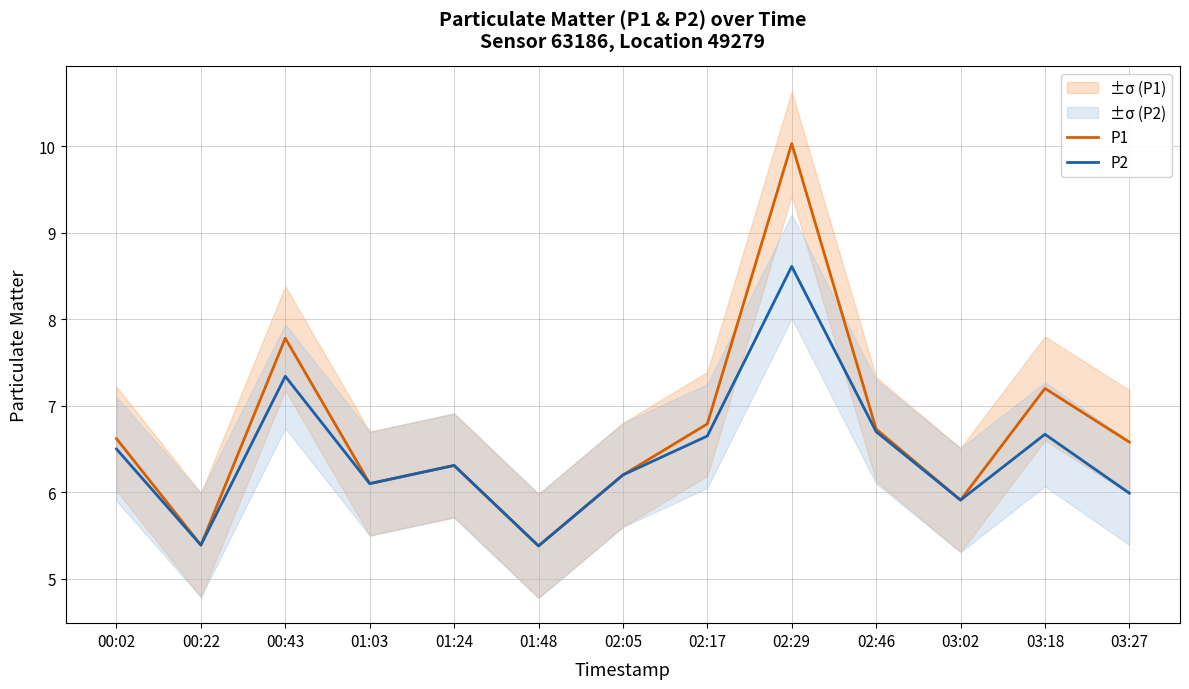

How many data points does each series have?

13